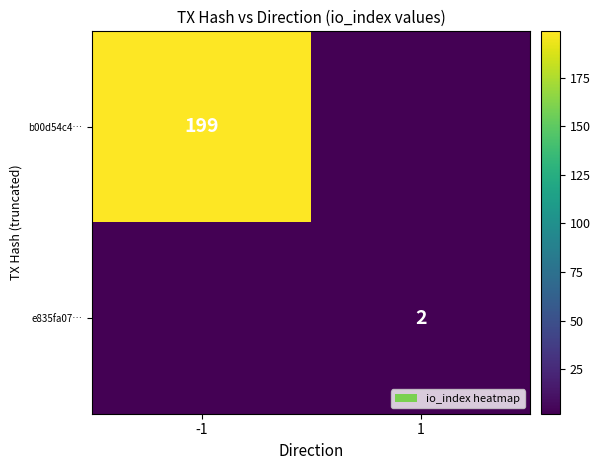

At which category does the chart reach its minimum across all series?

1